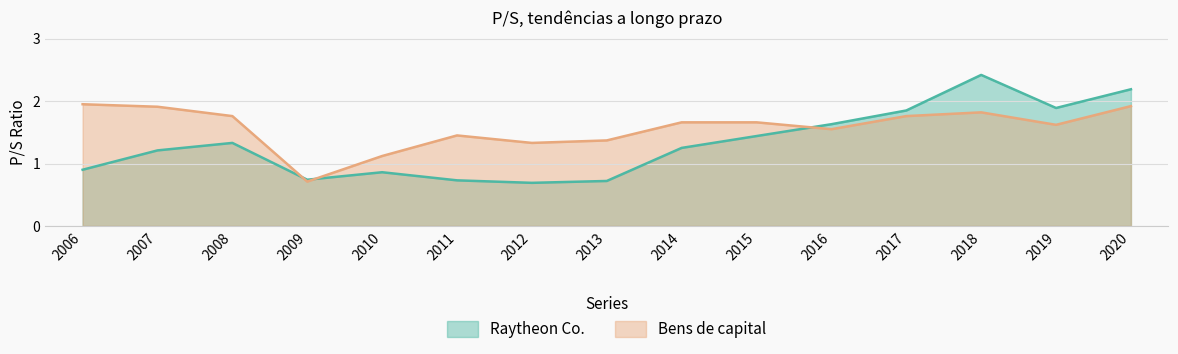

True or false: Raytheon Co. and Bens de capital cross at least once.

True